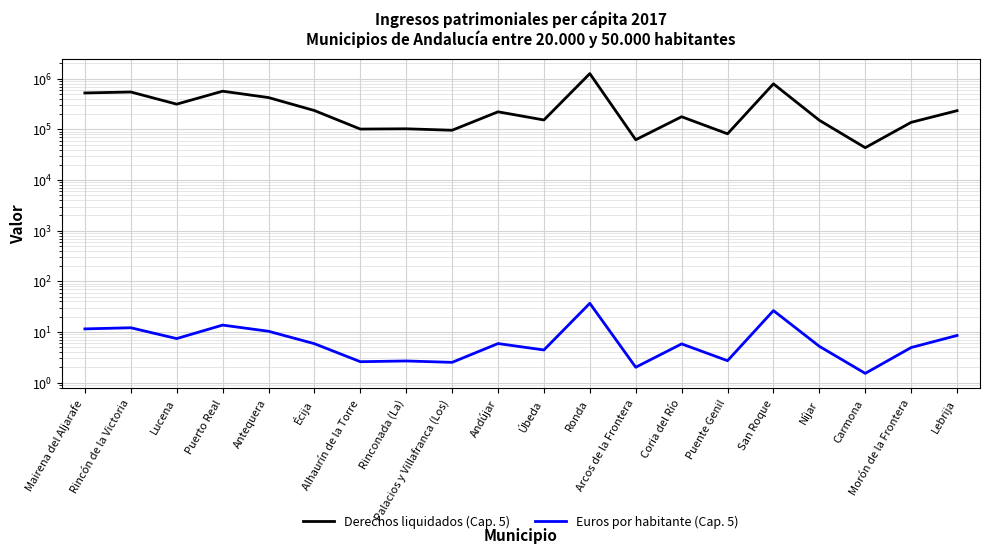

True or false: Derechos liquidados (Cap. 5) has more than 0 interior local peaks.

True